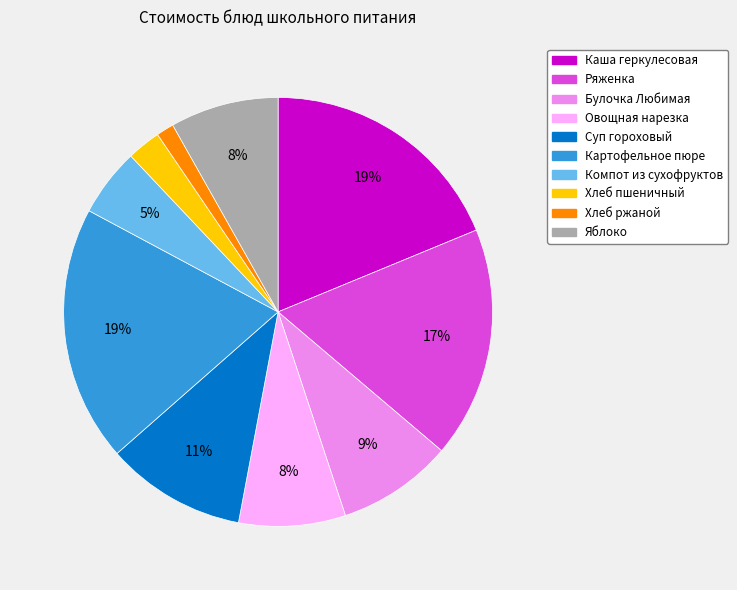

To the nearest percent, what is the difference between the largest and smallest slice percentages?

18%